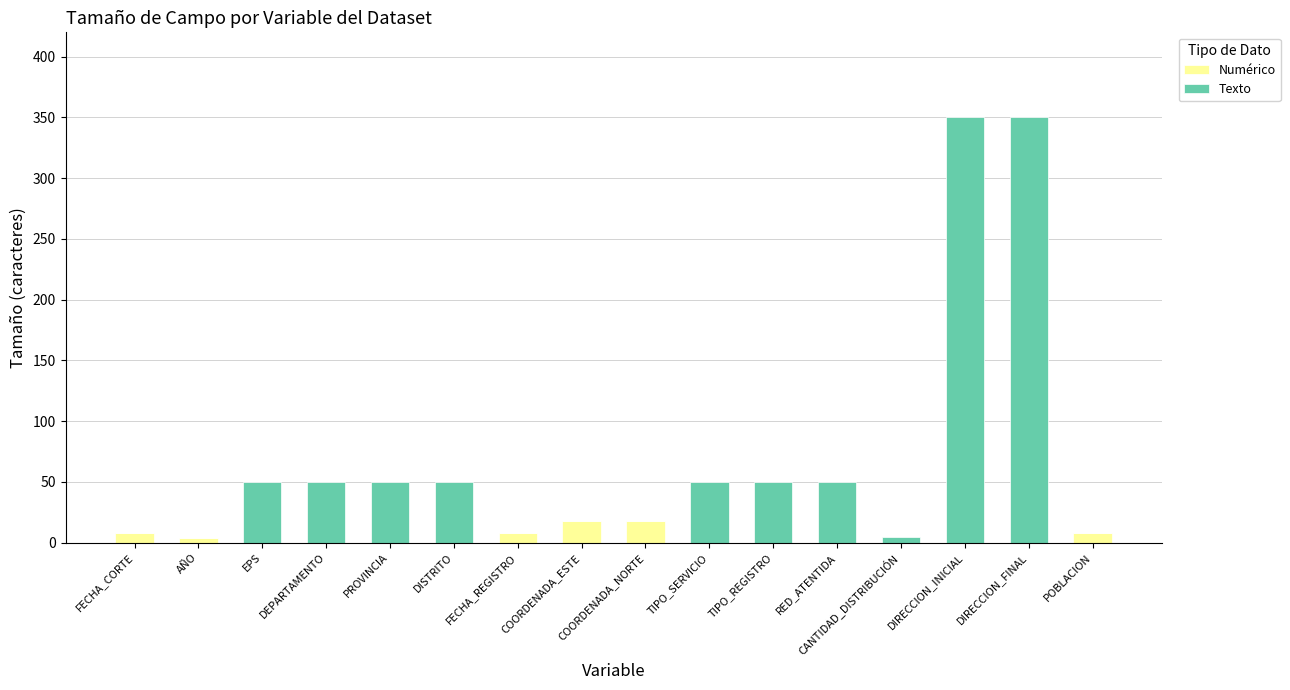

What is the highest value of the Numérico series?

18